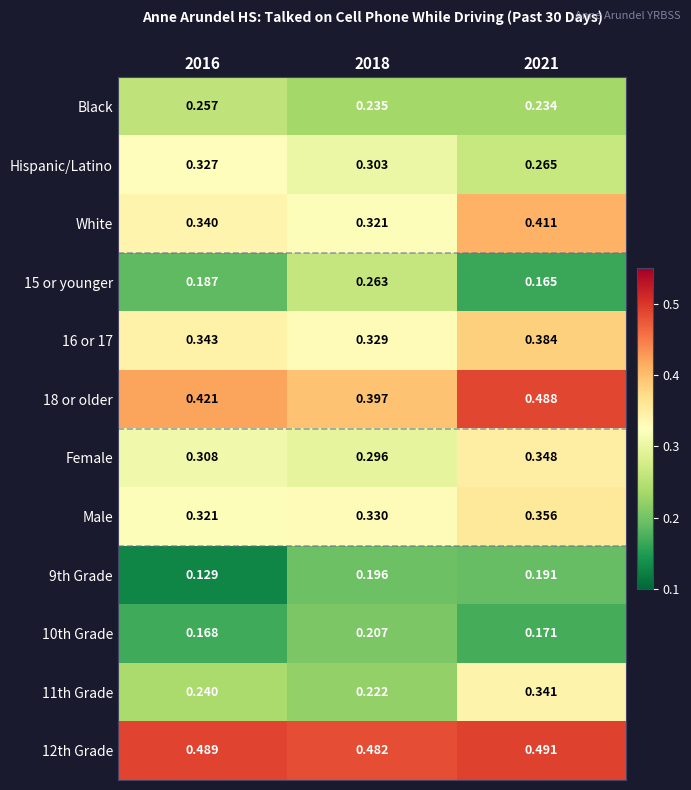

Which series has the largest total across all categories?

12th Grade